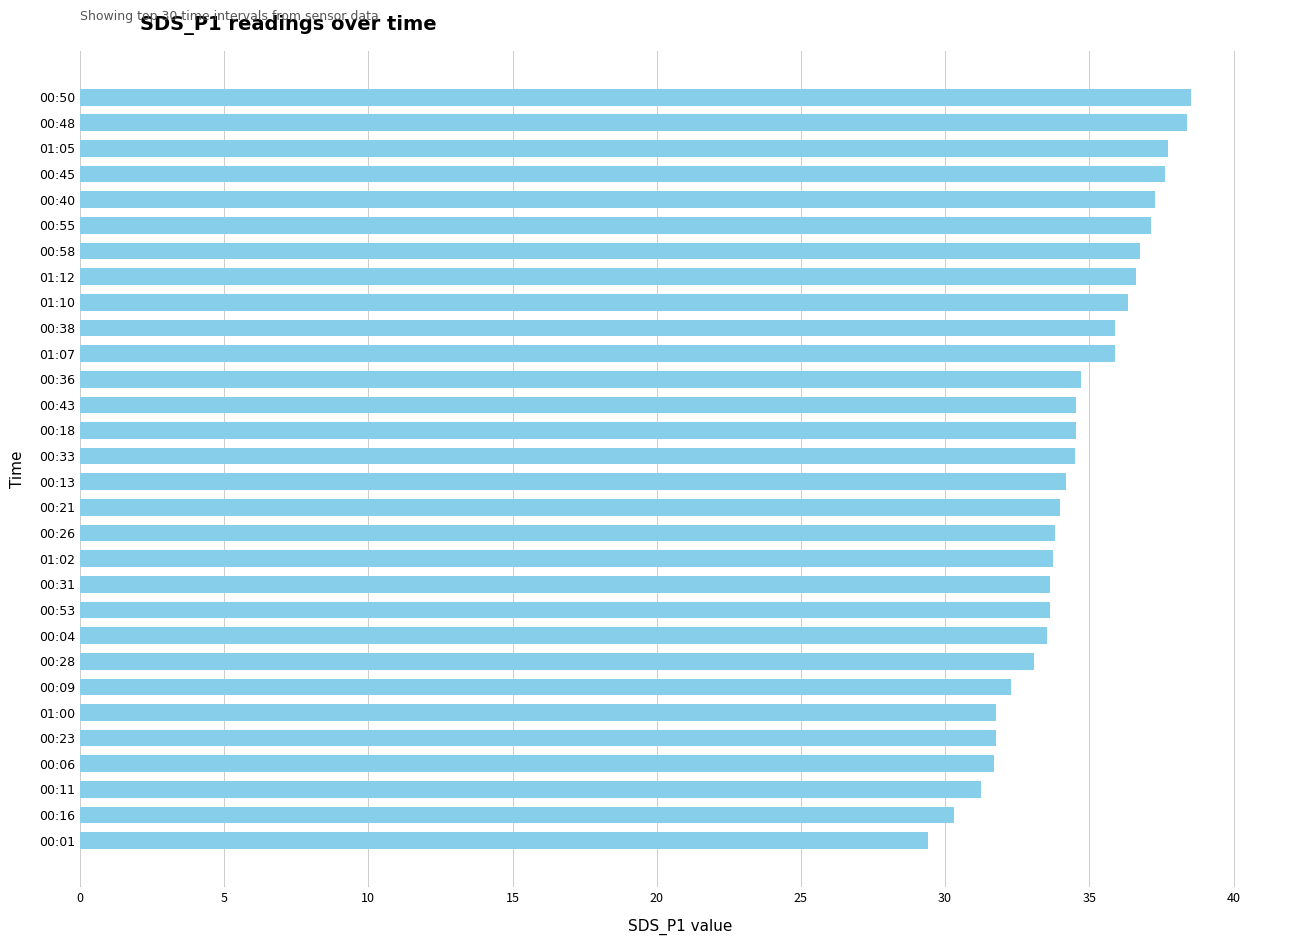

Are the bars horizontal?

Yes